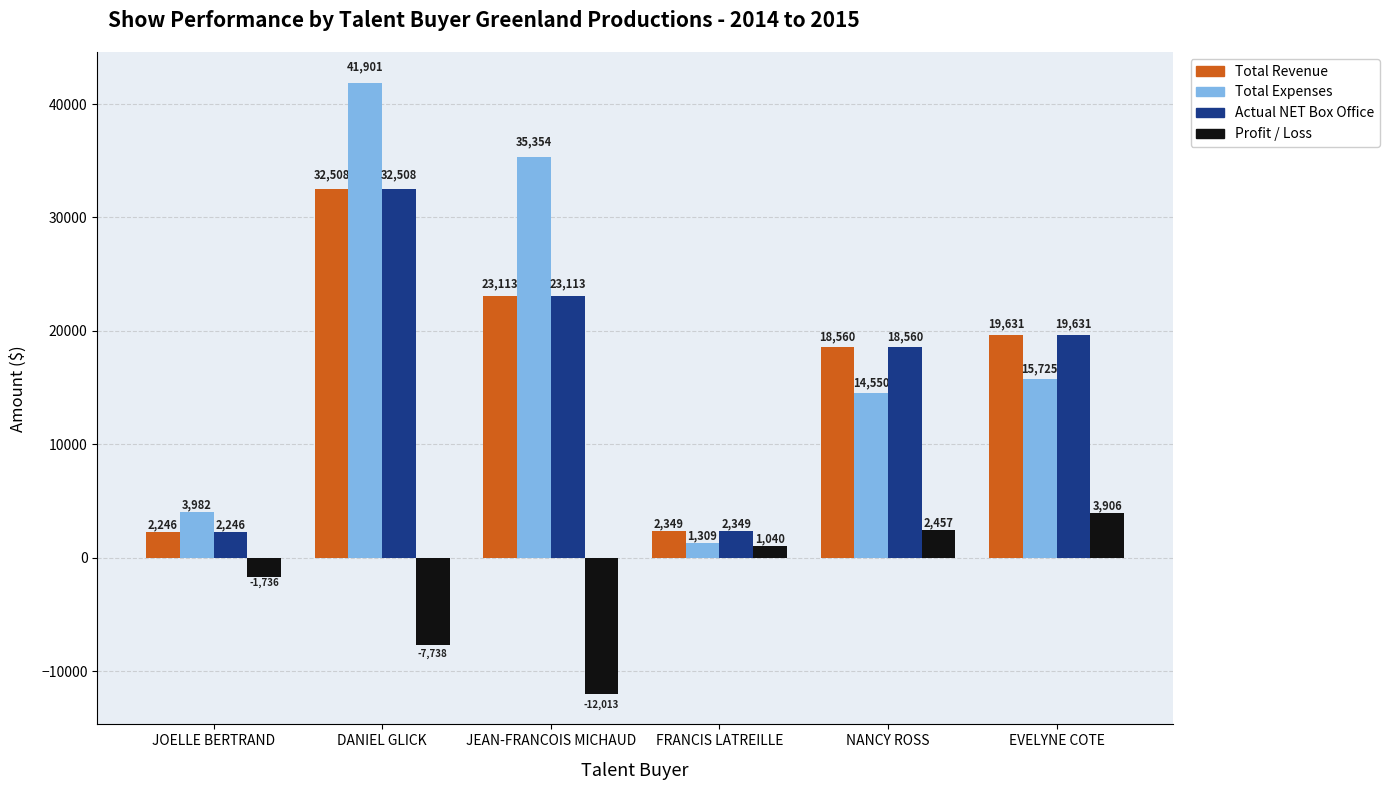

What is the label of the 5th bar from the left?

NANCY ROSS